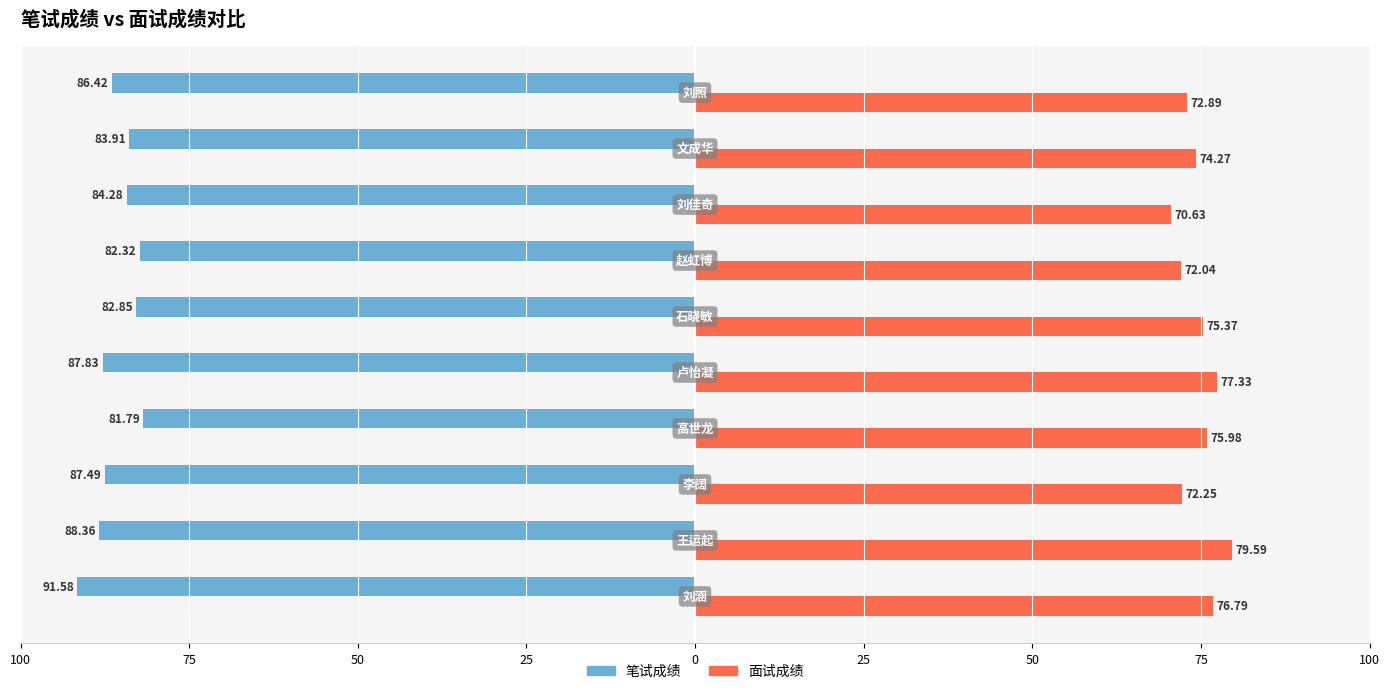

What are all the series names shown in the legend?

笔试成绩, 面试成绩